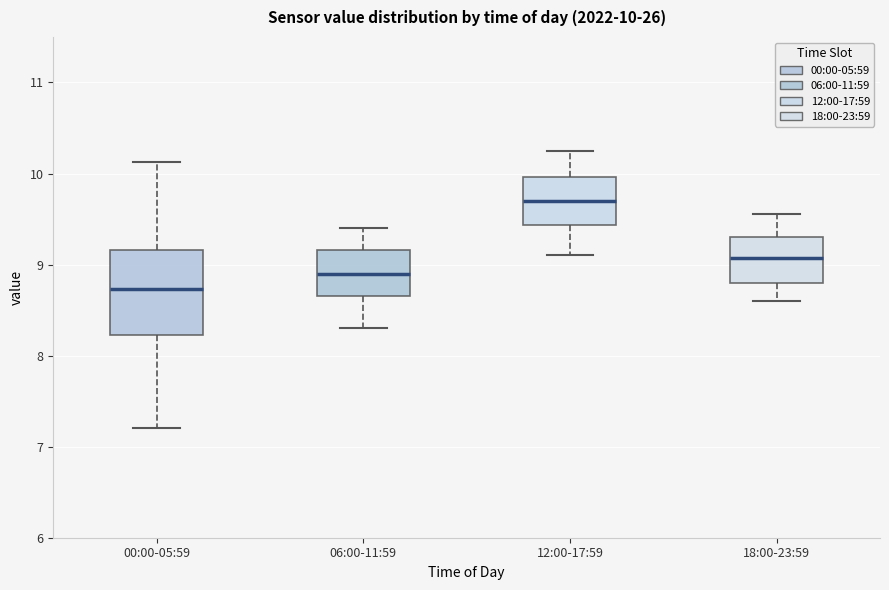

Which box's median line is the highest?

12:00-17:59